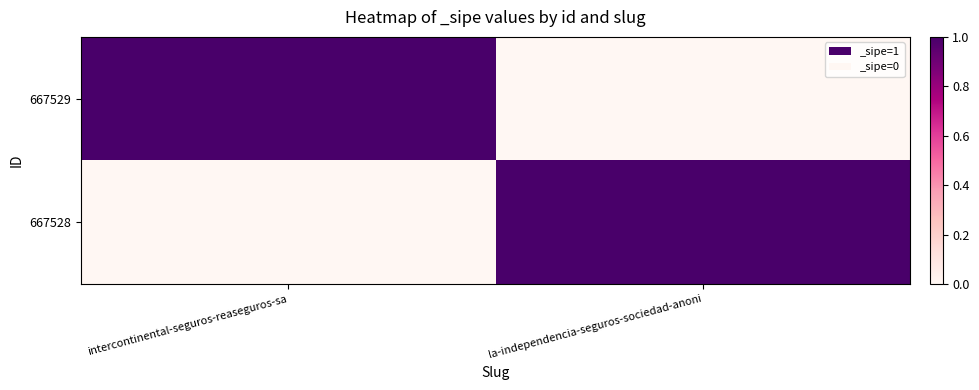

Which has a higher value, la-independencia-seguros-sociedad-anoni or intercontinental-seguros-reaseguros-sa?

intercontinental-seguros-reaseguros-sa